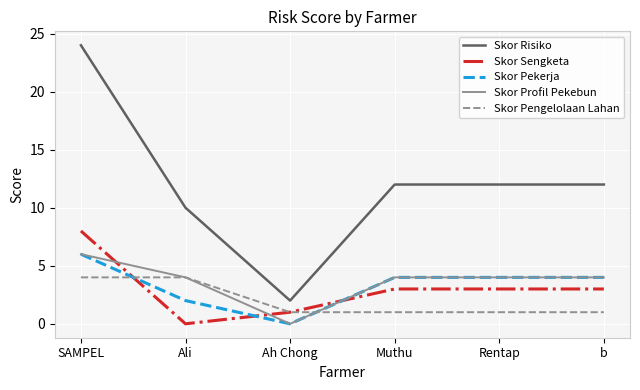

Which category has the lowest value in the Skor Sengketa series?

Ali